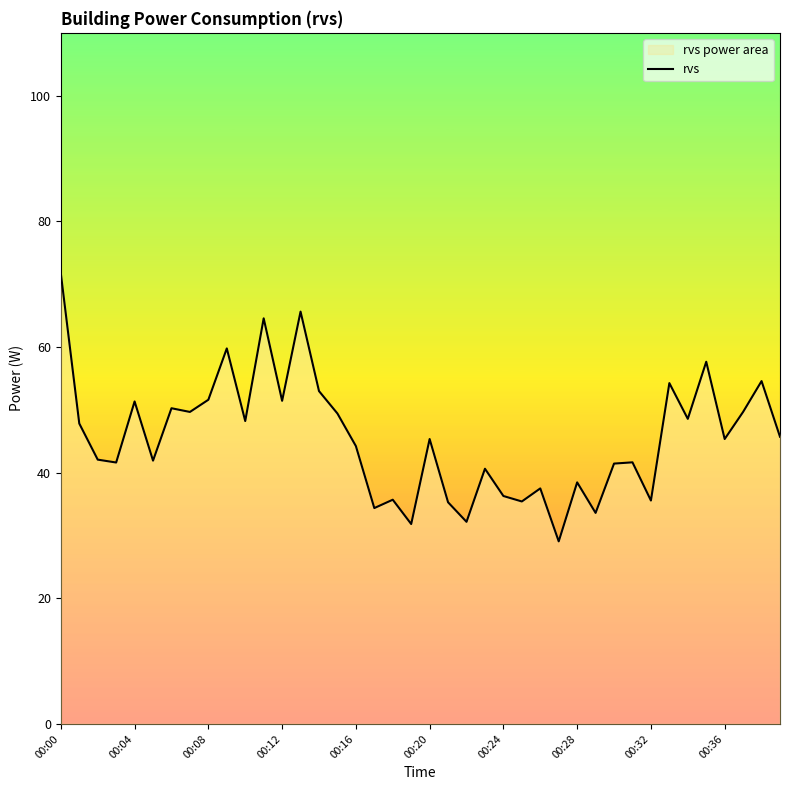

What is the maximum value shown in the chart?

71.7